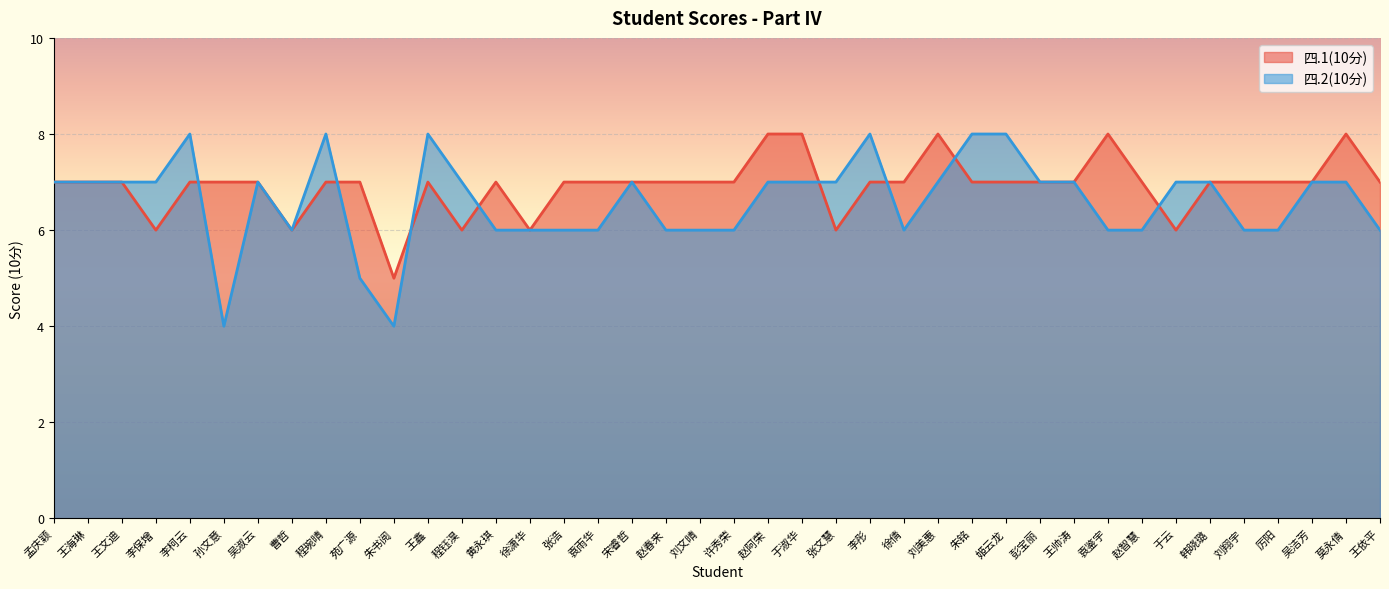

What is the difference between the second highest and minimum values in the 四.2(10分) series?

4